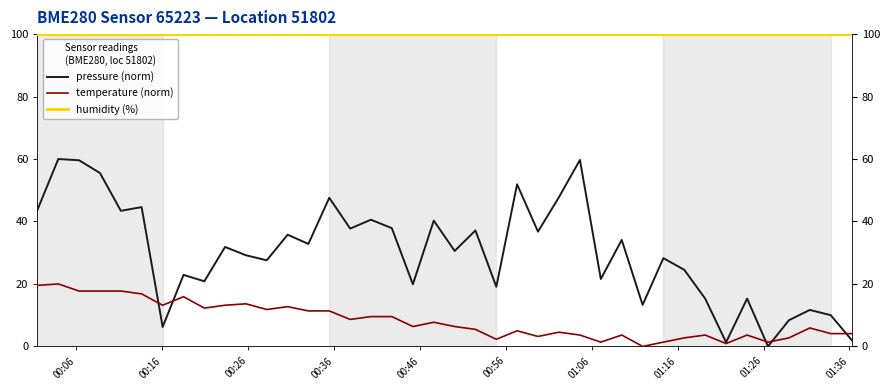

What are all the series names shown in the legend?

pressure (norm), temperature (norm), humidity (%)